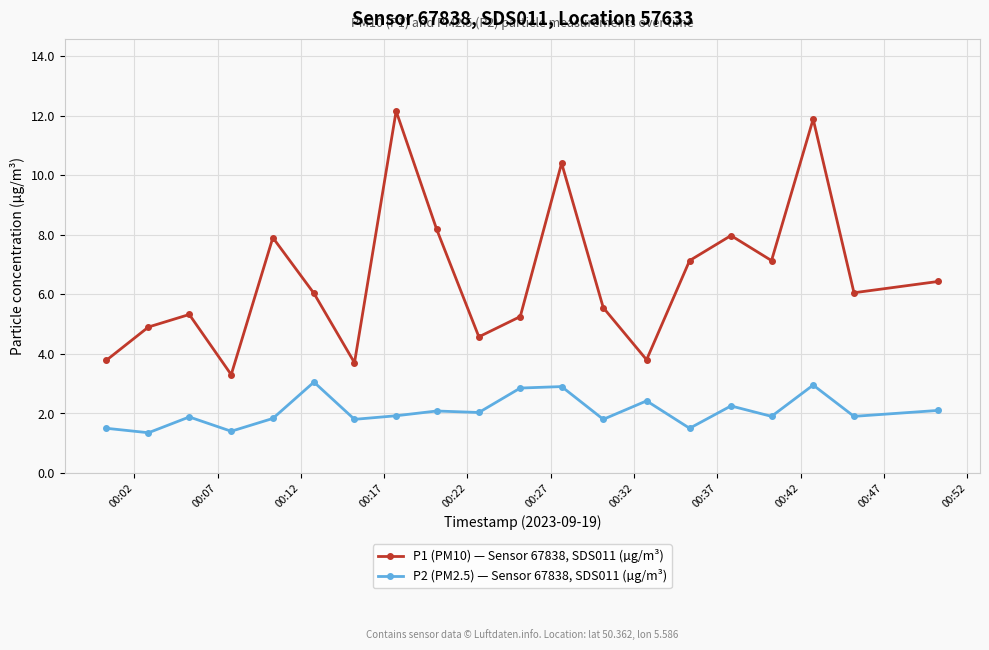

List the series in order of their overall mean, highest first.

P1 (PM10) — Sensor 67838, SDS011 (µg/m³), P2 (PM2.5) — Sensor 67838, SDS011 (µg/m³)